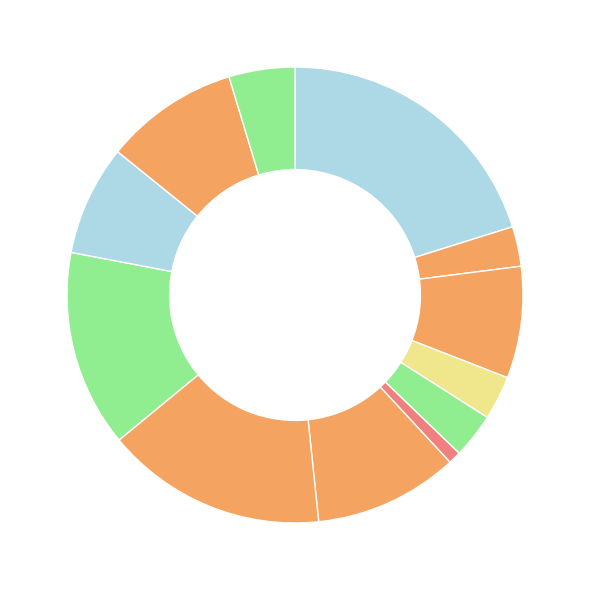

Which category has the smallest portion of the pie?

Обед (закуска)